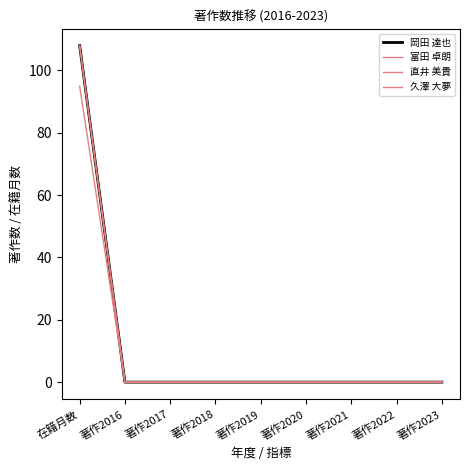

What position from the right is 著作2016?

8